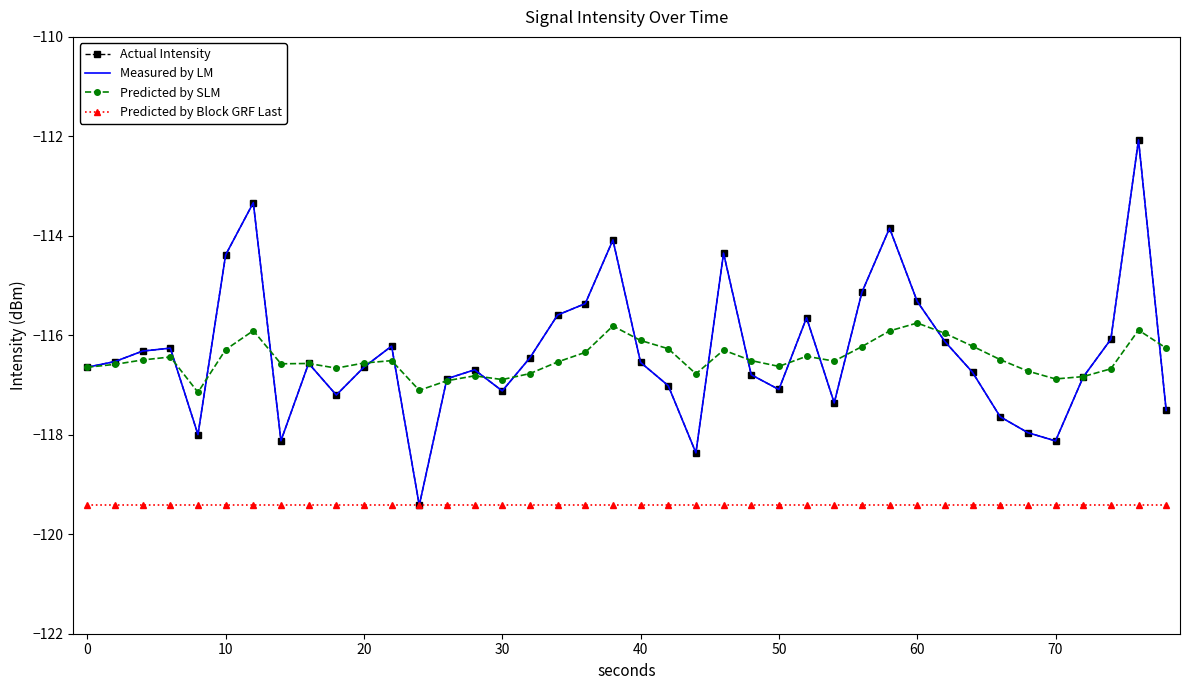

What are all the series names shown in the legend?

Actual Intensity, Measured by LM, Predicted by SLM, Predicted by Block GRF Last